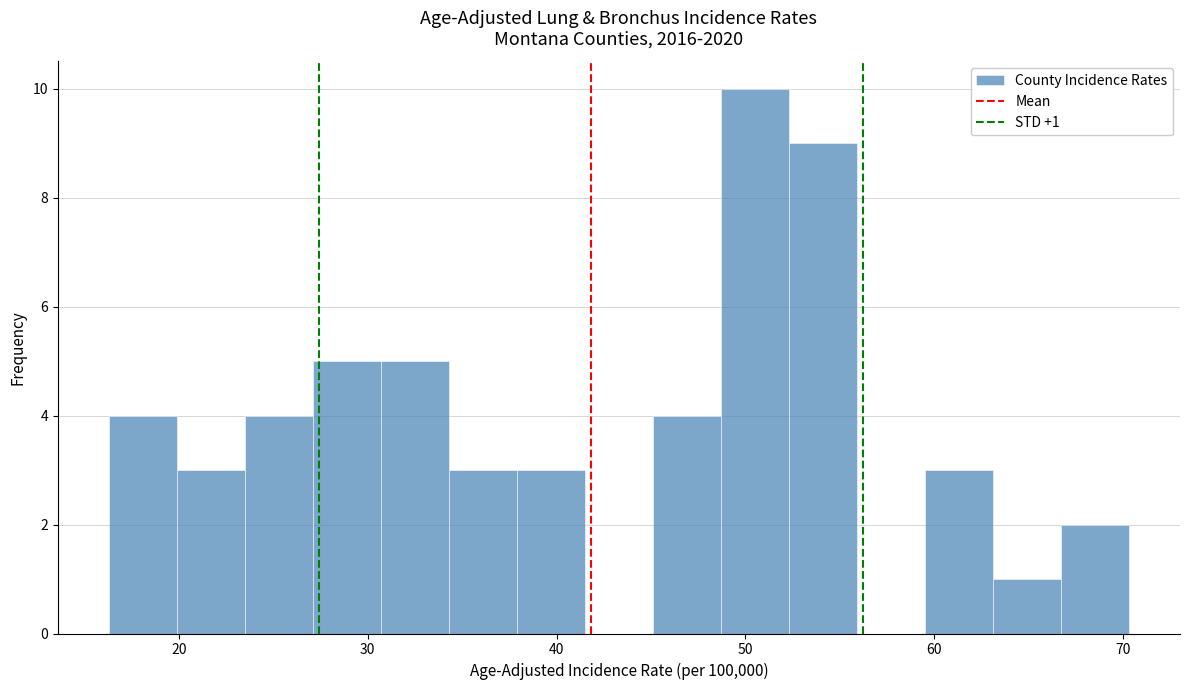

Read against the x-axis, roughly where is the centre of the tallest bar?

51